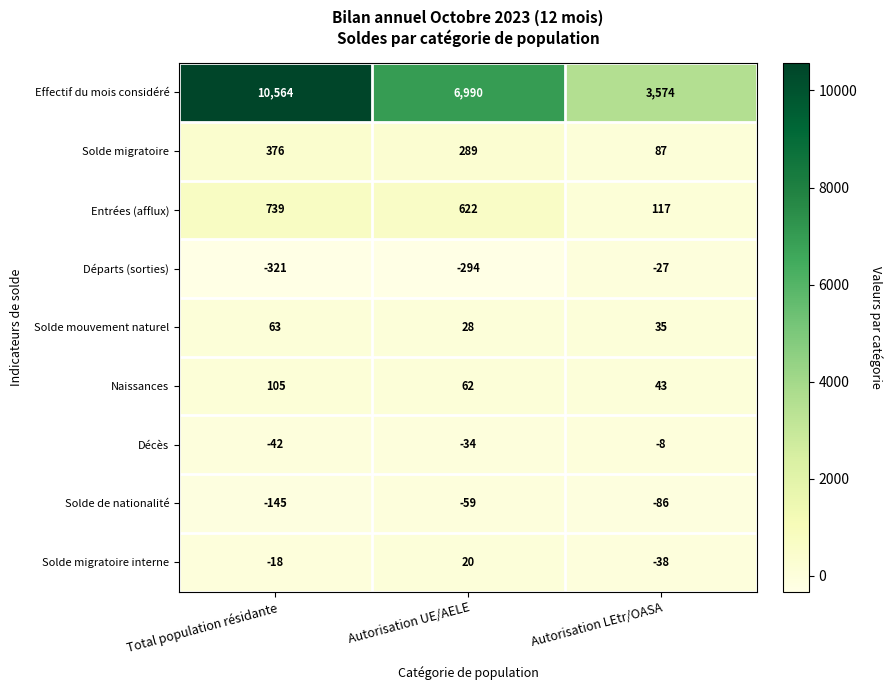

At which label is Départs (sorties) closest to -174?

Autorisation UE/AELE